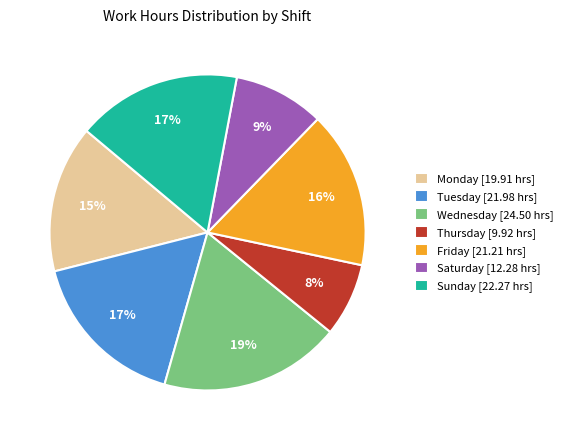

Between Monday [19.91 hrs] and Friday [21.21 hrs], which is larger?

Friday [21.21 hrs]